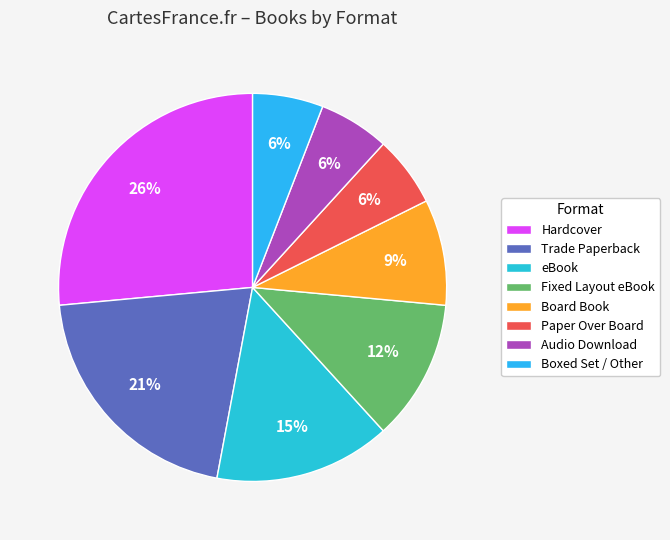

Which category has the biggest portion of the pie?

Hardcover